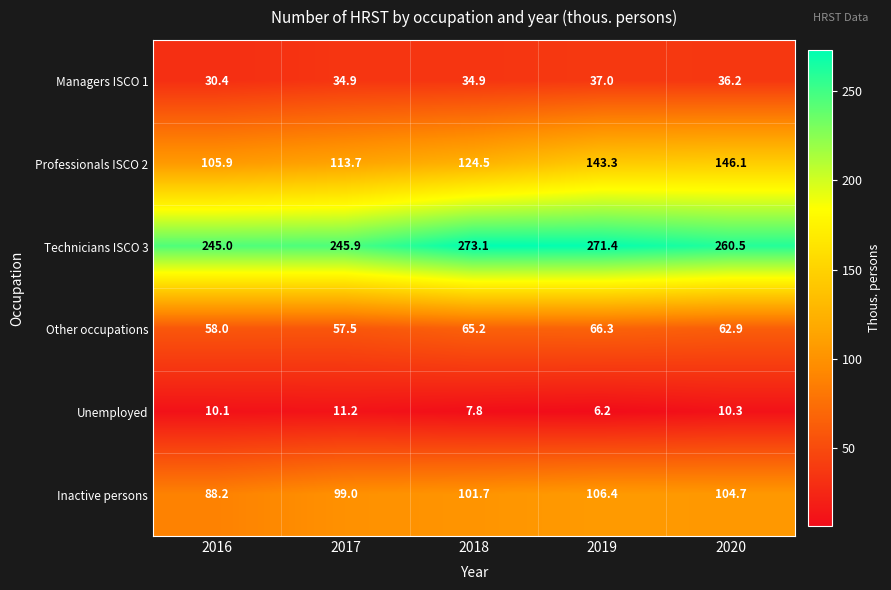

Which series changed the most between 2016 and 2017?

Inactive persons